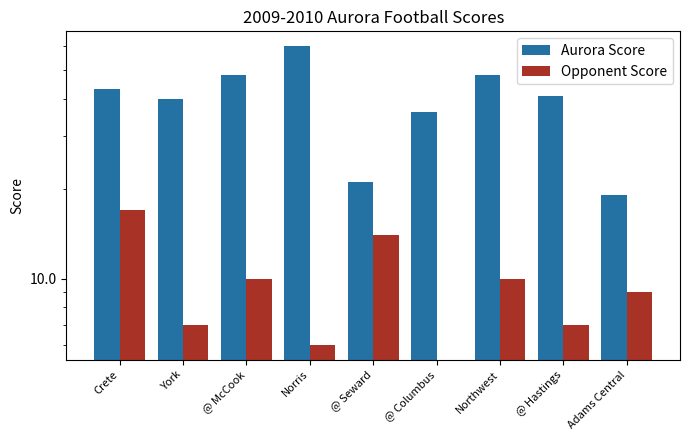

What is the label of the 2nd bar from the left?

York